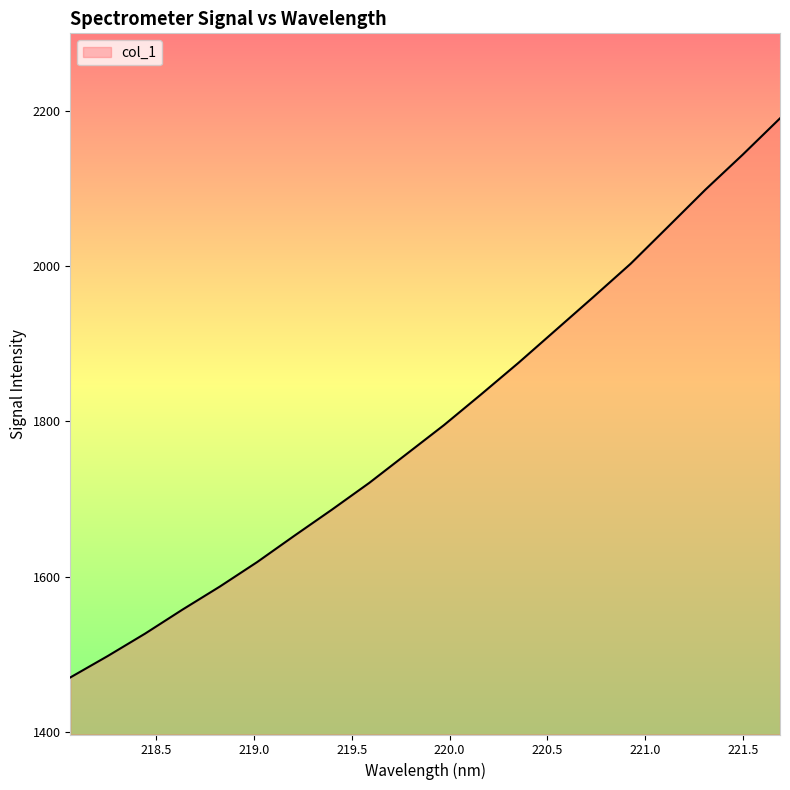

What is the difference between the maximum and minimum values?

720.4